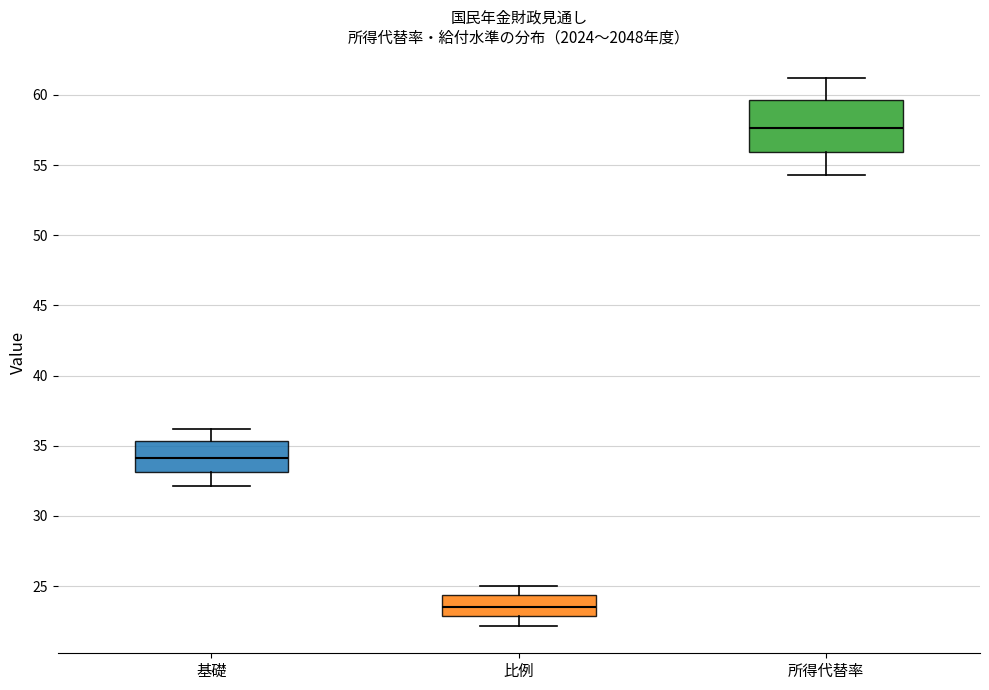

Reading left to right, read every box against the y-axis: the position of its median line, the range the box covers, and the ends of its whiskers. The values are not printed on the chart, so give them approximately, as read against the axis.

基礎: median 34.0, box 33.0 to 35.5, whiskers 32.0 to 36.0
比例: median 23.5, box 23.0 to 24.5, whiskers 22.0 to 25.0
所得代替率: median 57.5, box 56.0 to 59.5, whiskers 54.5 to 61.0